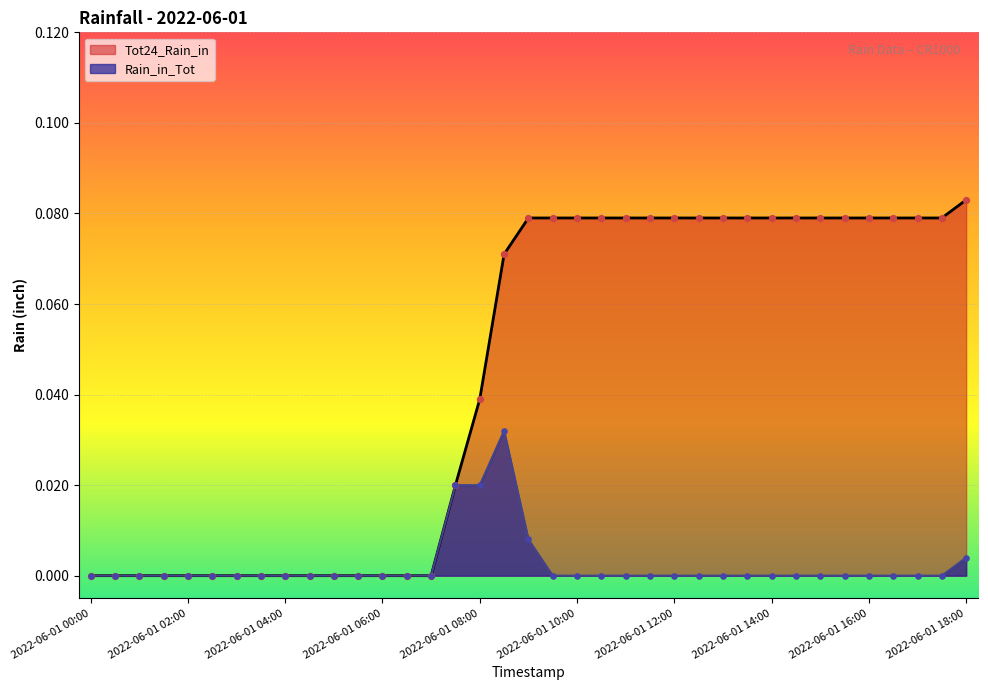

Which series reaches the minimum Y coordinate?

Rain_in_Tot